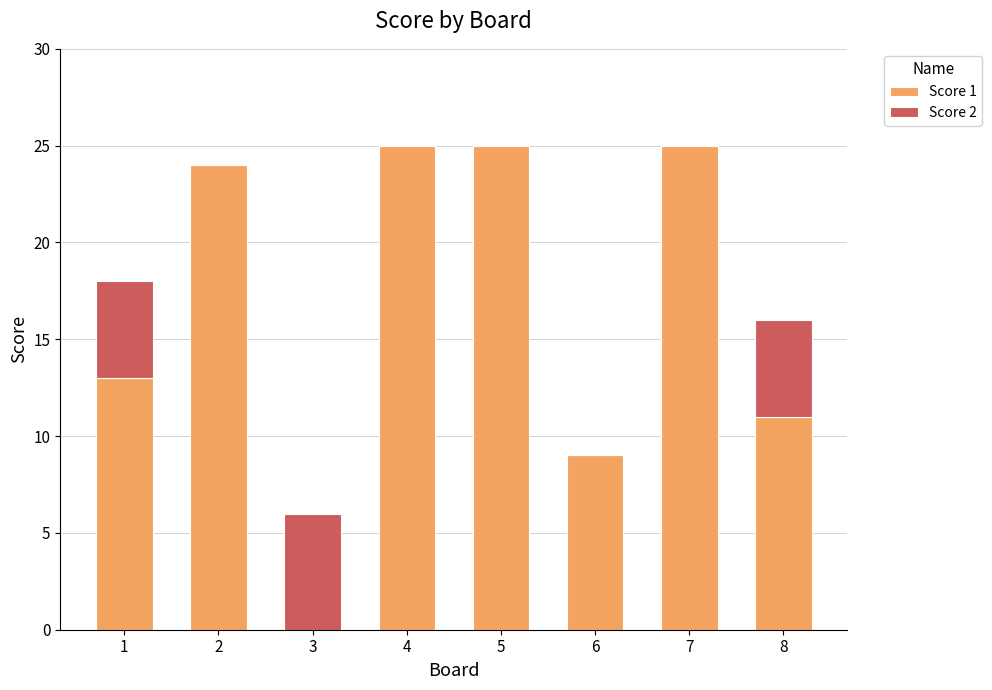

What is the maximum value for Score 1?

25